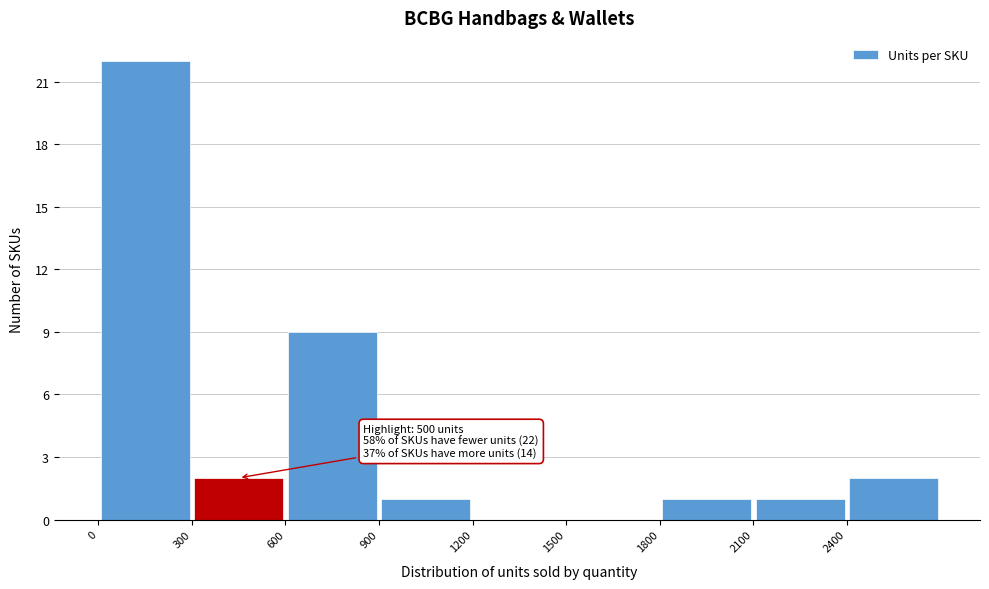

Which range on the x-axis has the tallest bar?

0 to 300